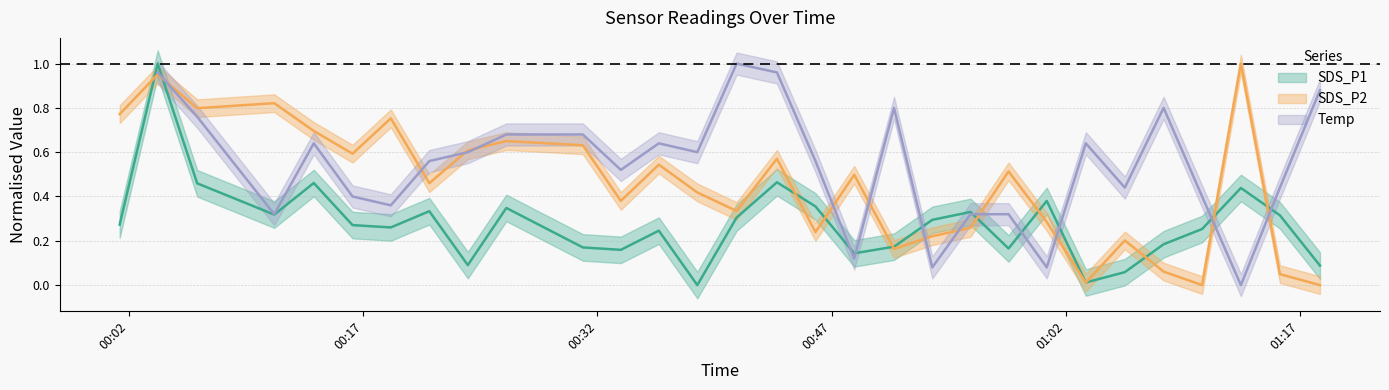

How many intersections are there between SDS_P2 and SDS_P1?

11